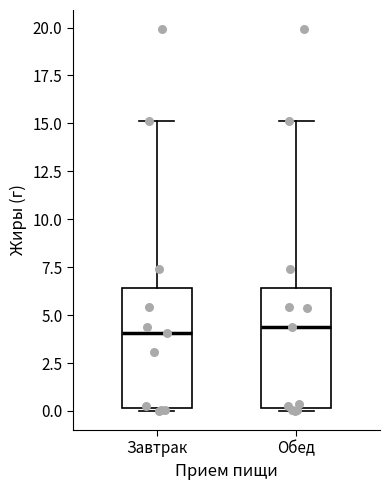

Reading left to right, read every box against the y-axis: the position of its median line, the range the box covers, and the ends of its whiskers. The values are not printed on the chart, so give them approximately, as read against the axis.

Завтрак: median 4.0, box 0.0 to 6.5, whiskers 0.0 to 15.0
Обед: median 4.5, box 0.0 to 6.5, whiskers 0.0 to 15.0